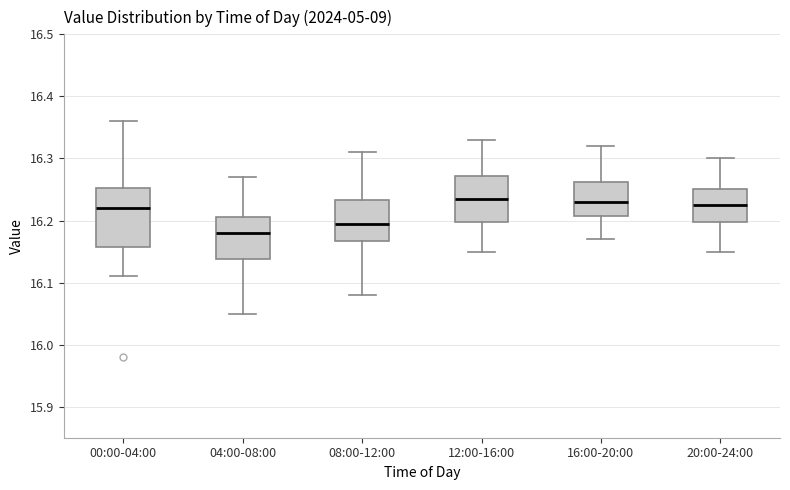

Which box is the tallest, from its lower edge to its upper edge?

00:00-04:00